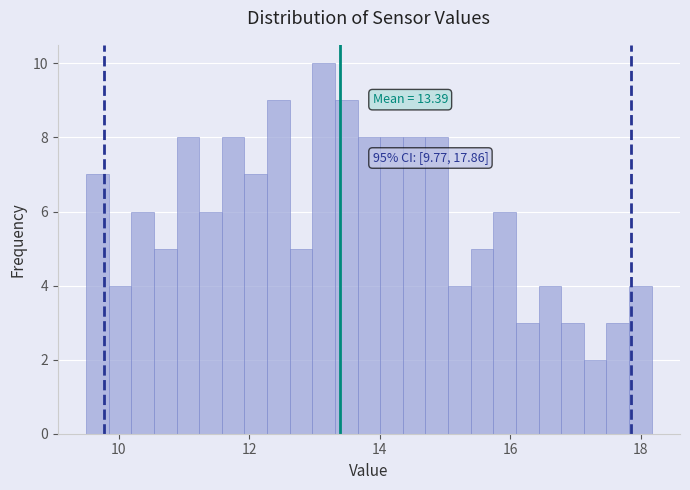

Around what value on the x-axis is the tallest bar? Give the approximate position of its centre, as read against the axis.

13.2